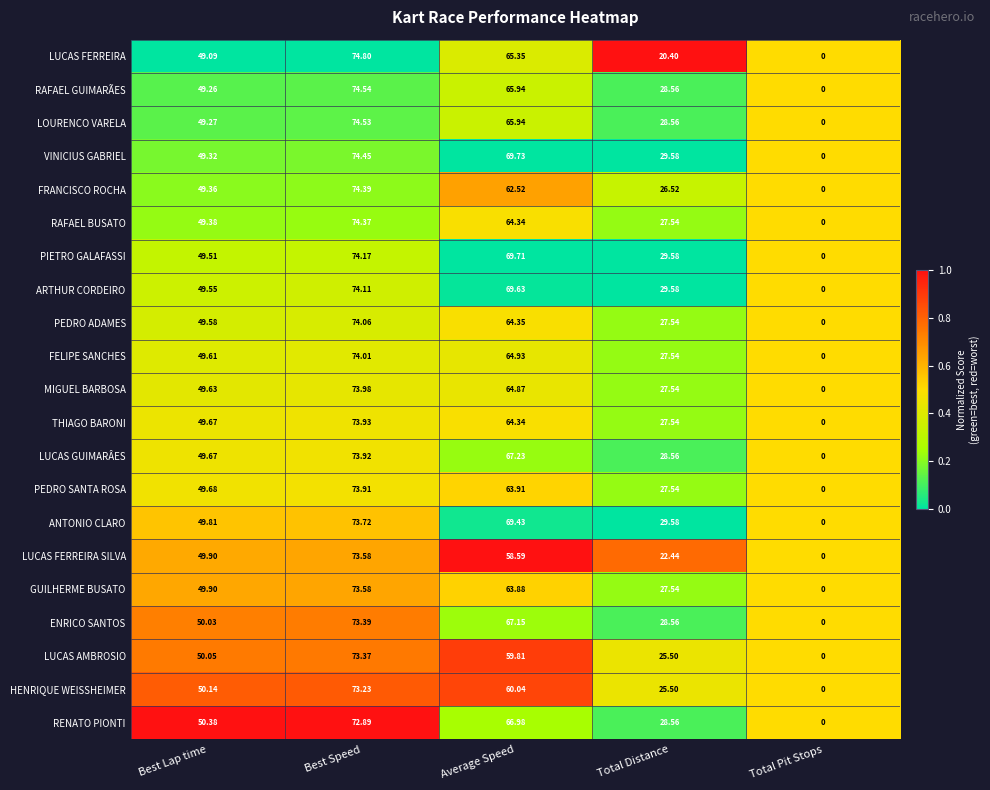

At which category is the sum across all series the highest?

Best Speed